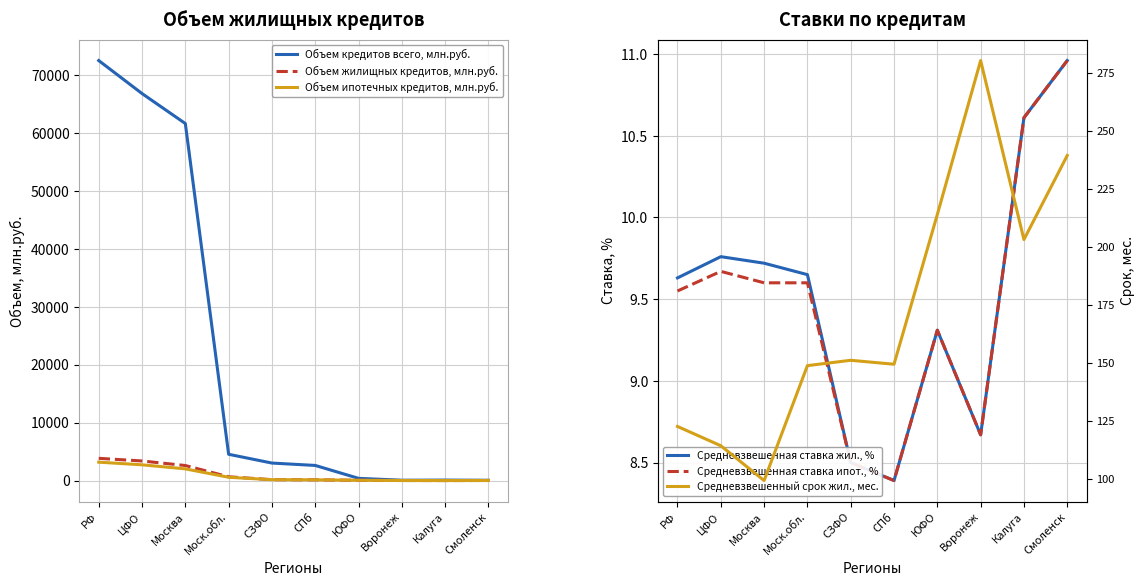

At which category is the sum across all series the highest?

РФ